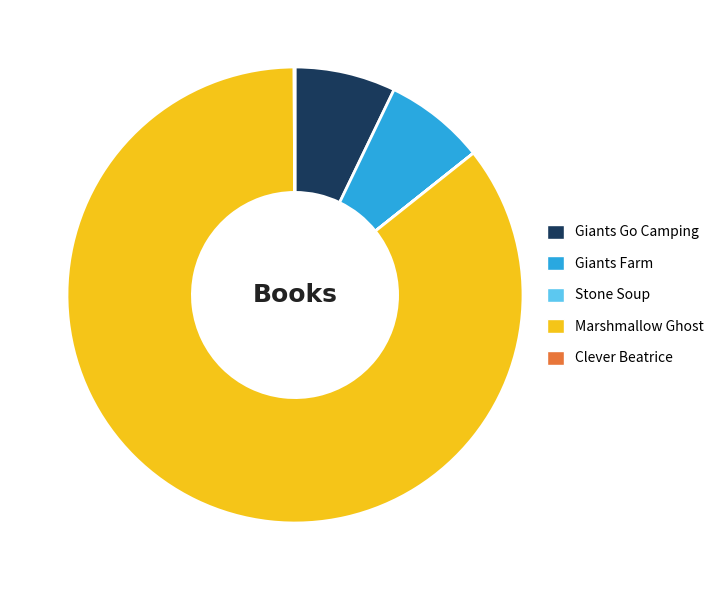

Which category has the biggest portion of the pie?

Marshmallow Ghost